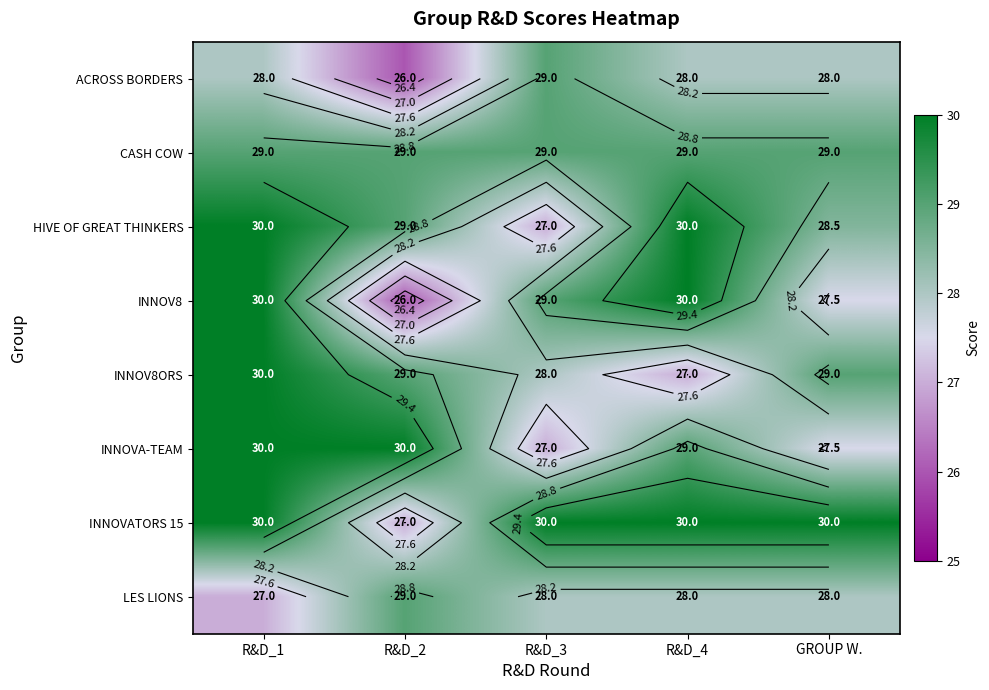

What is the total value across all series at R&D_1?

234.0